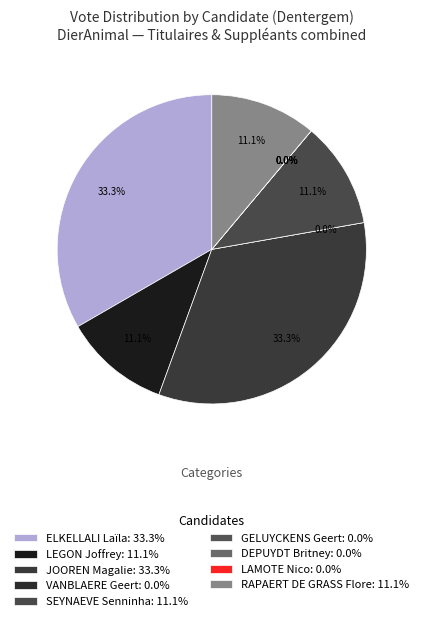

To the nearest percent, what is the difference between the largest and smallest slice percentages?

33%